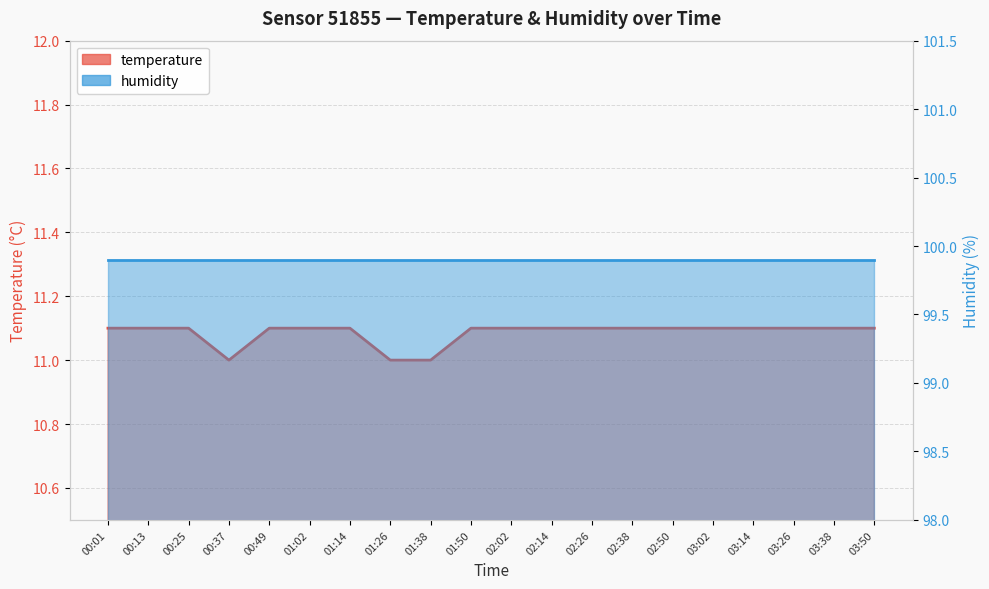

Reading right to left, list all the values displayed in this chart.

03:50=11.1	03:38=11.1	03:26=11.1	03:14=11.1	03:02=11.1	02:50=11.1	02:38=11.1	02:26=11.1	02:14=11.1	02:02=11.1	01:50=11.1	01:38=11.0	01:26=11.0	01:14=11.1	01:02=11.1	00:49=11.1	00:37=11.0	00:25=11.1	00:13=11.1	00:01=11.1